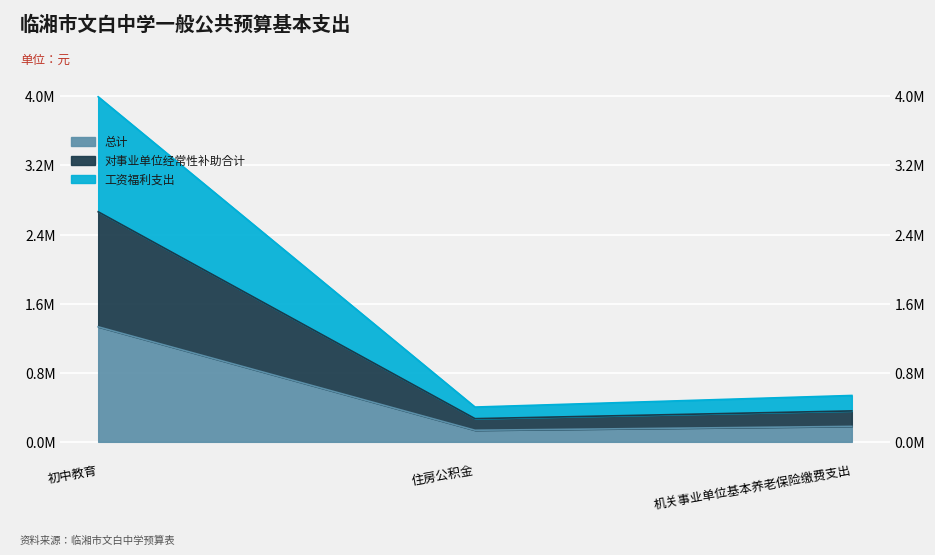

What is the minimum value shown in the chart?

134270.4